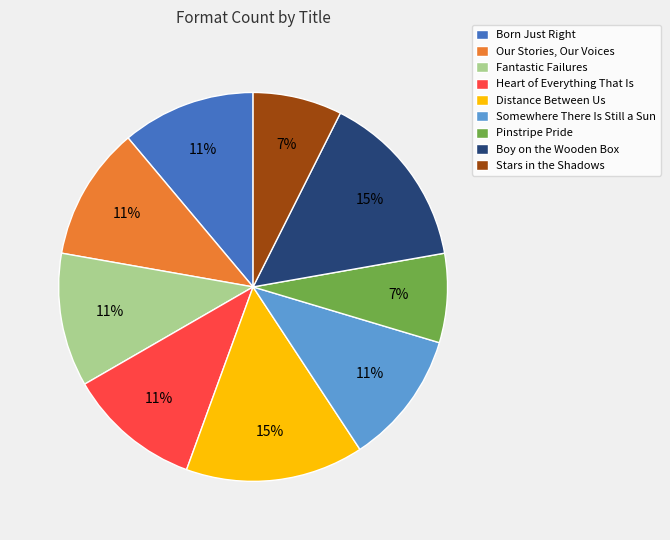

What percentage is the Heart of Everything That Is slice, to the nearest percent?

11%